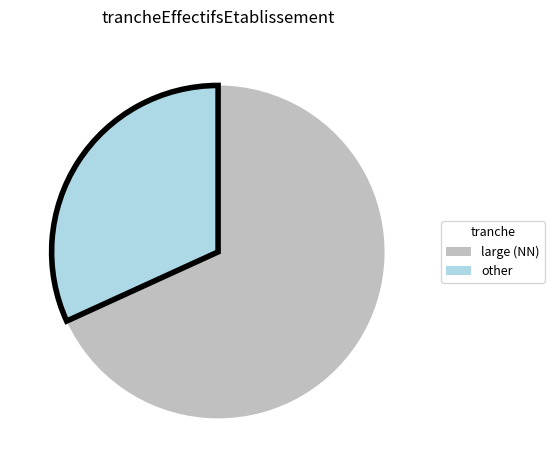

Between large (NN) and other, which is larger?

large (NN)